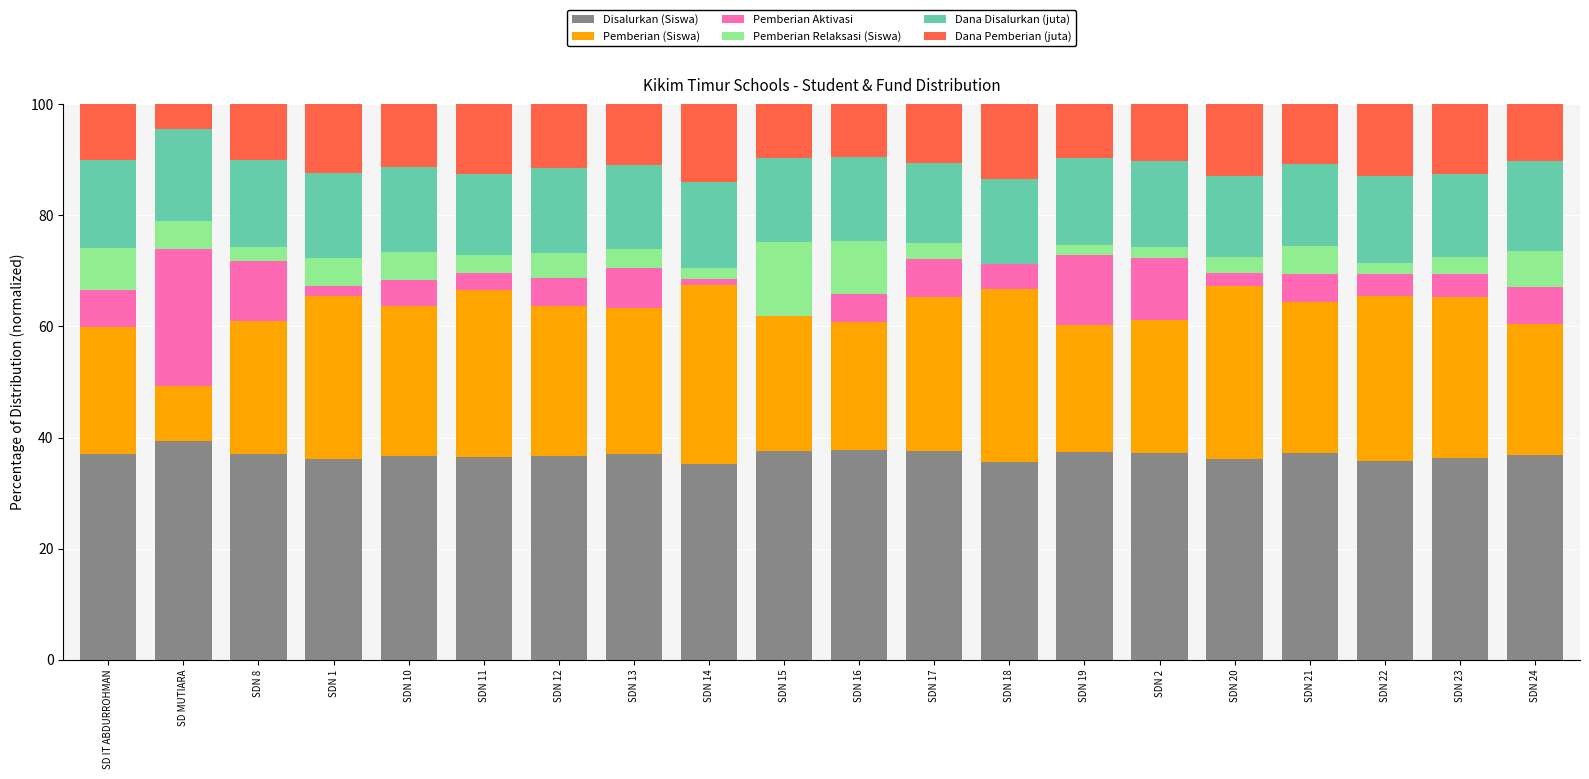

What is the highest value of the Disalurkan (Siswa) series?

39.5